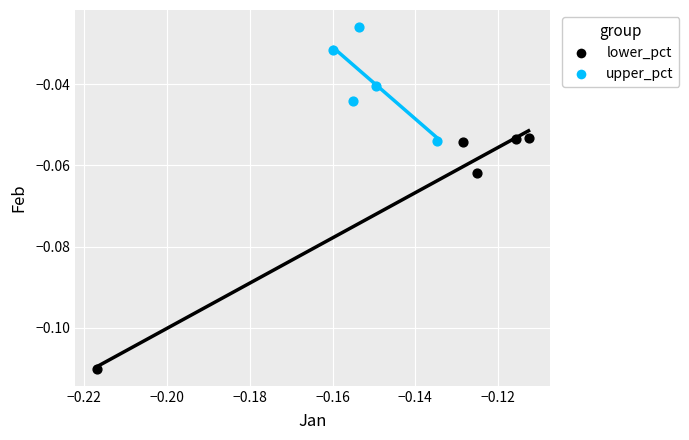

Which series reaches the maximum Y coordinate?

upper_pct